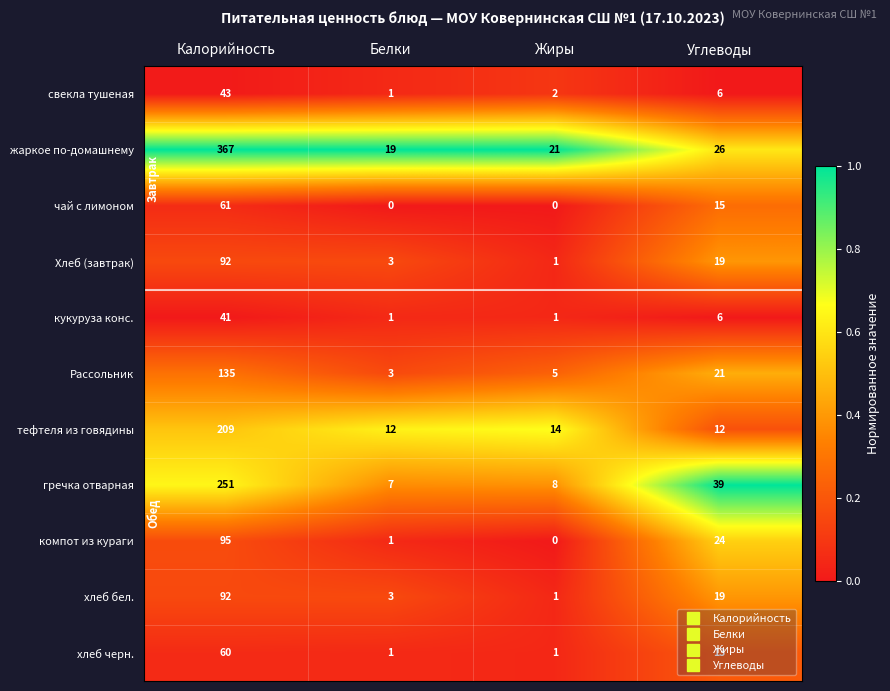

The тефтеля из говядины series shows 18 at Белки. True or false?

False